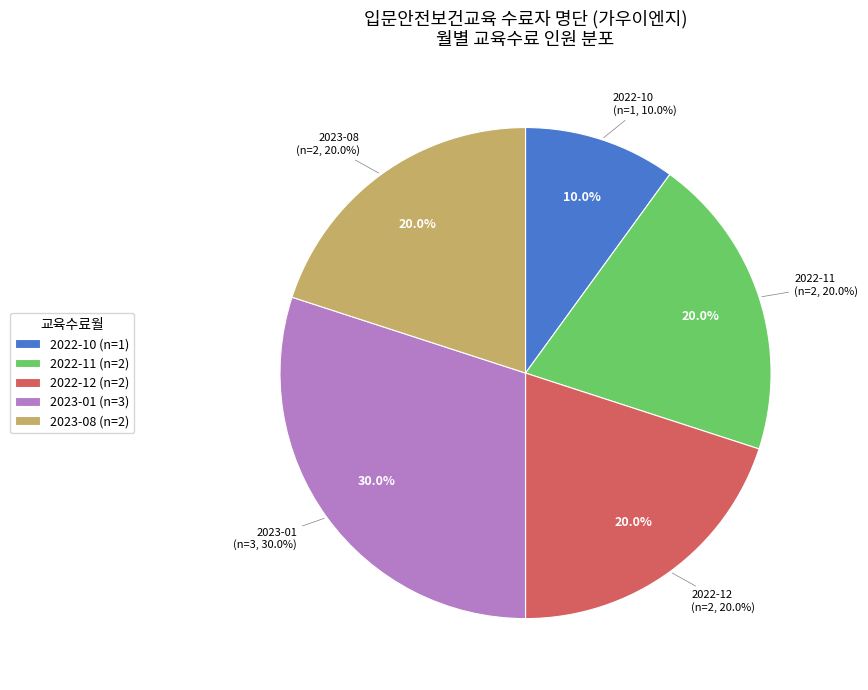

What is the ratio of the value at 2022-12 to the value at 2022-11?

1.0